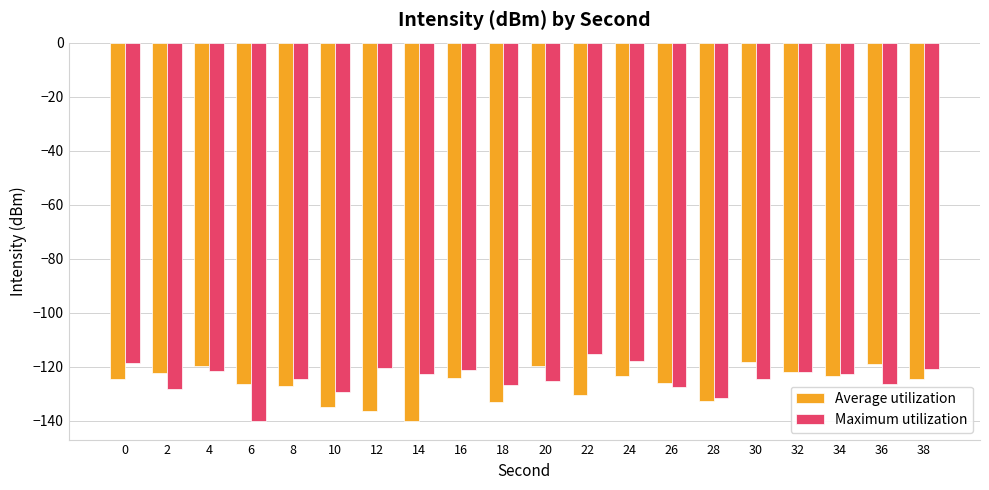

Rank the series by their maximum value, from highest to lowest.

Maximum utilization, Average utilization